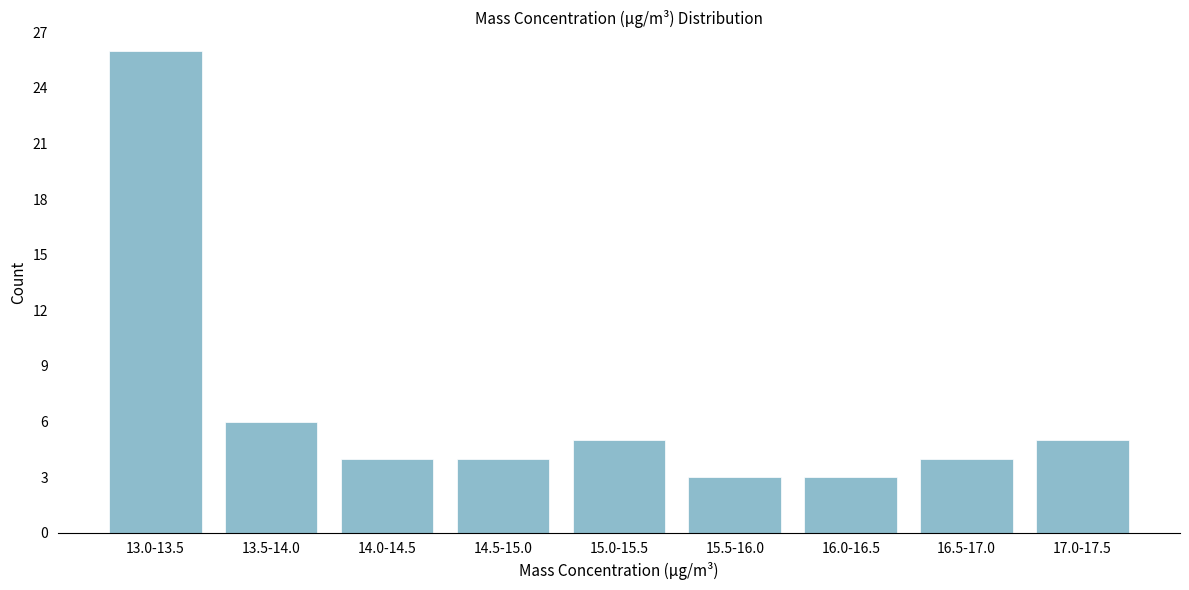

Reading left to right, what are all the values shown in this chart?

26	6	4	4	5	3	3	4	5